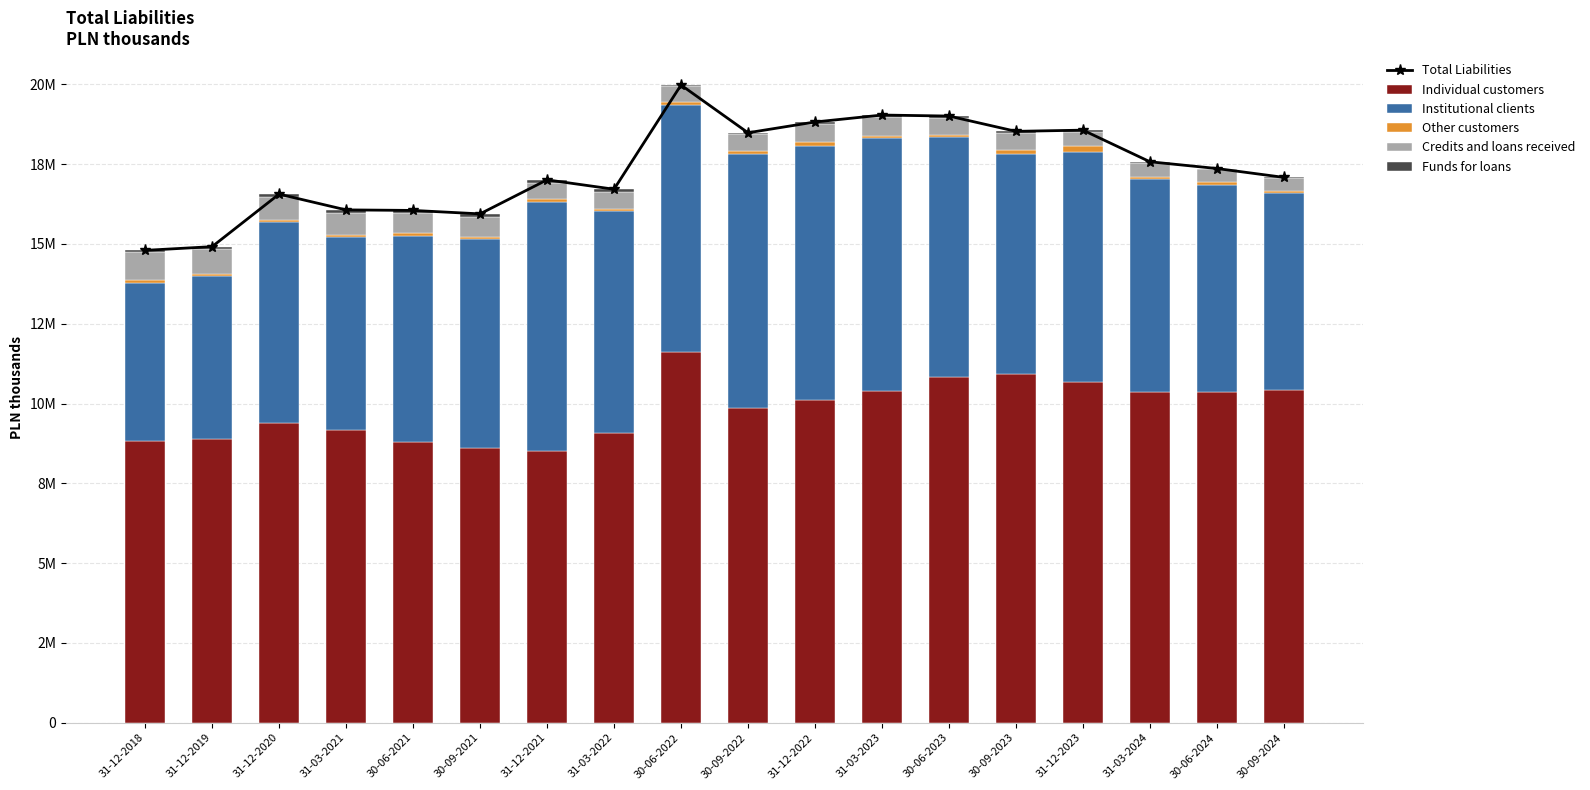

List the labels in order of Total Liabilities value, largest first.

30-06-2022, 31-03-2023, 30-06-2023, 31-12-2022, 31-12-2023, 30-09-2023, 30-09-2022, 31-03-2024, 30-06-2024, 30-09-2024, 31-12-2021, 31-03-2022, 31-12-2020, 31-03-2021, 30-06-2021, 30-09-2021, 31-12-2019, 31-12-2018